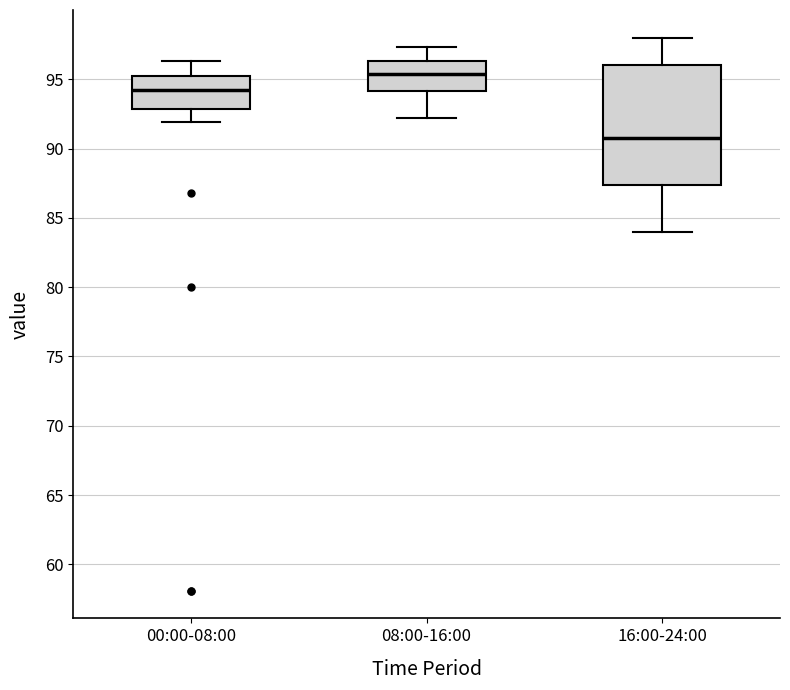

Reading left to right, read every box against the y-axis: the position of its median line, the range the box covers, and the ends of its whiskers. The values are not printed on the chart, so give them approximately, as read against the axis.

00:00-08:00: median 94.0, box 93.0 to 95.0, whiskers 92.0 to 96.5
08:00-16:00: median 95.5, box 94.0 to 96.5, whiskers 92.0 to 97.5
16:00-24:00: median 91.0, box 87.5 to 96.0, whiskers 84.0 to 98.0